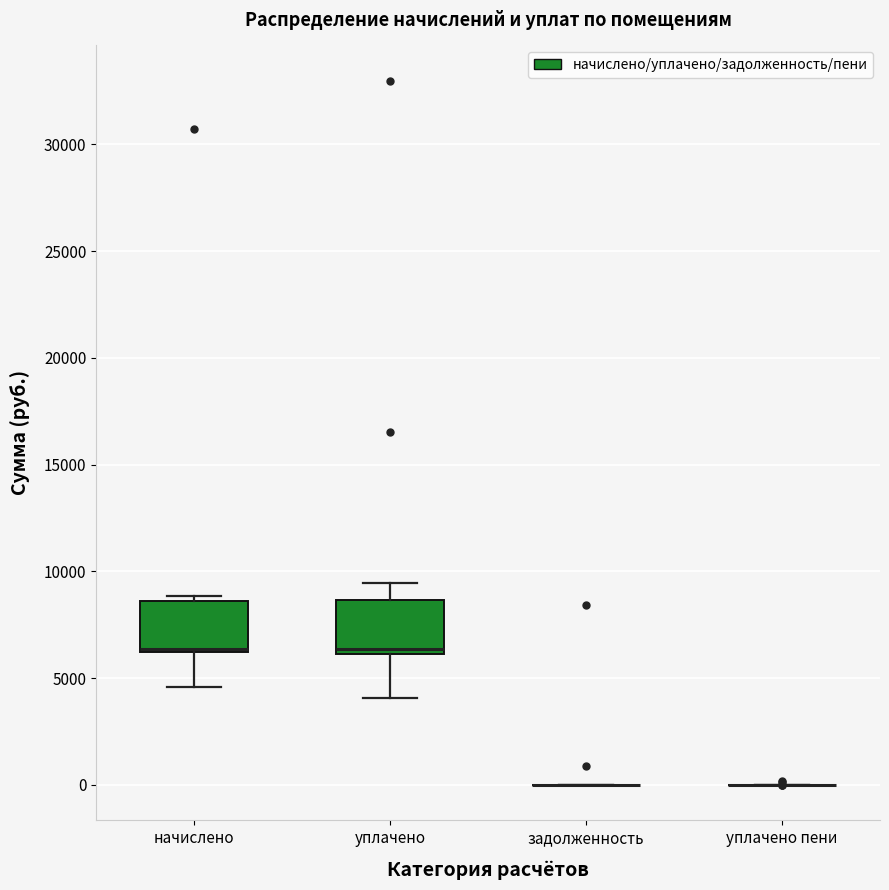

Reading left to right, transcribe this box plot: for each box, give where its median line is, the range the box spans, and where its two whiskers end, as read against the y-axis. The values are not printed on the chart, so give them approximately, as read against the axis.

начислено: median 6500 (drawn on the box's lower edge), box 6000 to 8500, whiskers 4500 to 9000
уплачено: median 6500, box 6000 to 8500, whiskers 4000 to 9500
задолженность: box collapsed to a line at 0, whiskers 0 to 0
уплачено пени: box collapsed to a line at 0, whiskers 0 to 0